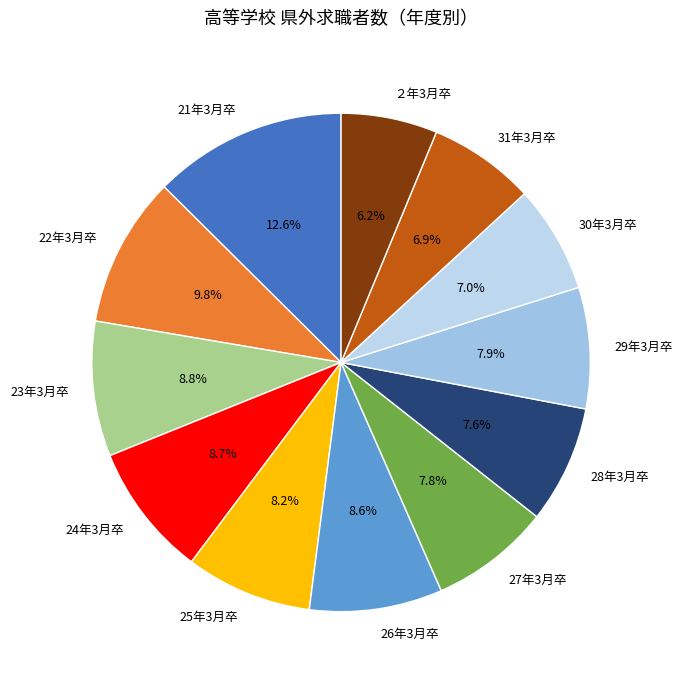

To the nearest percent, what portion does 25年3月卒 represent?

8%